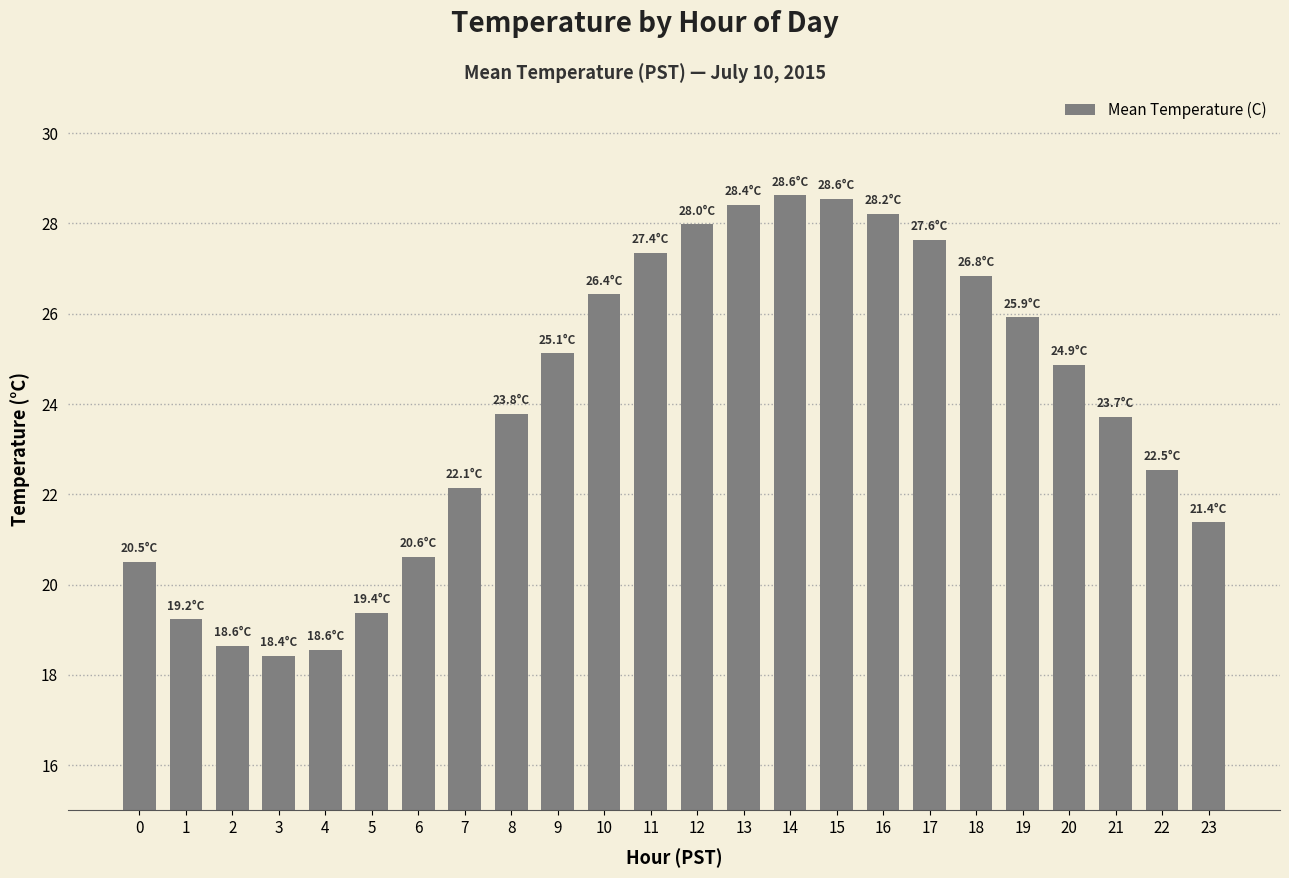

What is the change in value from 7 to 12?

+5.8